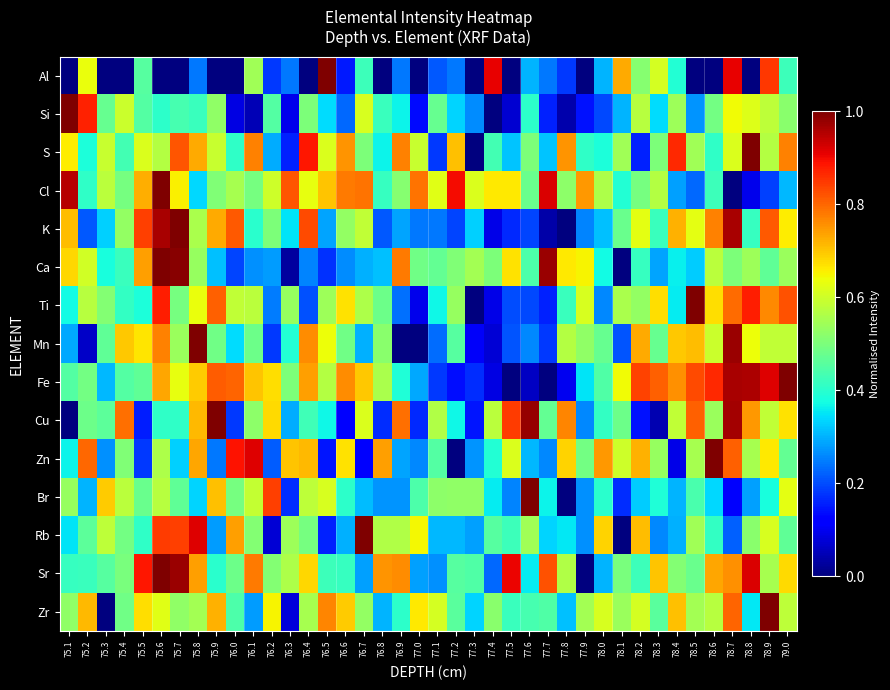

Reading right to left, extract all data points from this chart.

Al: 79.0=0.4	78.9=0.8	78.8=0.0	78.7=0.9	78.6=0.0	78.5=0.0	78.4=0.4	78.3=0.6	78.2=0.5	78.1=0.7	78.0=0.3	77.9=0.0	77.8=0.2	77.7=0.2	77.6=0.3	77.5=0.0	77.4=0.9	77.3=0.0	77.2=0.2	77.1=0.2	77.0=0.0	76.9=0.2	76.8=0.0	76.7=0.4	76.6=0.2	76.5=1.0	76.4=0.0	76.3=0.2	76.2=0.2	76.1=0.5	76.0=0.0	75.9=0.0	75.8=0.2	75.7=0.0	75.6=0.0	75.5=0.5	75.4=0.0	75.3=0.0	75.2=0.6	75.1=0.0
Si: 79.0=0.5	78.9=0.6	78.8=0.6	78.7=0.6	78.6=0.5	78.5=0.3	78.4=0.5	78.3=0.3	78.2=0.6	78.1=0.3	78.0=0.2	77.9=0.1	77.8=0.0	77.7=0.2	77.6=0.4	77.5=0.1	77.4=0.0	77.3=0.3	77.2=0.3	77.1=0.5	77.0=0.1	76.9=0.4	76.8=0.4	76.7=0.6	76.6=0.2	76.5=0.3	76.4=0.5	76.3=0.1	76.2=0.5	76.1=0.0	76.0=0.1	75.9=0.5	75.8=0.4	75.7=0.4	75.6=0.4	75.5=0.5	75.4=0.6	75.3=0.5	75.2=0.9	75.1=1.0
S: 79.0=0.8	78.9=0.6	78.8=1.0	78.7=0.6	78.6=0.4	78.5=0.5	78.4=0.9	78.3=0.5	78.2=0.2	78.1=0.5	78.0=0.4	77.9=0.4	77.8=0.8	77.7=0.3	77.6=0.5	77.5=0.3	77.4=0.4	77.3=0.0	77.2=0.7	77.1=0.2	77.0=0.6	76.9=0.8	76.8=0.4	76.7=0.5	76.6=0.8	76.5=0.6	76.4=0.9	76.3=0.2	76.2=0.3	76.1=0.8	76.0=0.4	75.9=0.6	75.8=0.7	75.7=0.8	75.6=0.6	75.5=0.6	75.4=0.4	75.3=0.6	75.2=0.4	75.1=0.7
Cl: 79.0=0.3	78.9=0.2	78.8=0.1	78.7=0.0	78.6=0.4	78.5=0.2	78.4=0.3	78.3=0.6	78.2=0.5	78.1=0.4	78.0=0.6	77.9=0.7	77.8=0.5	77.7=0.9	77.6=0.5	77.5=0.7	77.4=0.7	77.3=0.6	77.2=0.9	77.1=0.6	77.0=0.8	76.9=0.5	76.8=0.4	76.7=0.8	76.6=0.8	76.5=0.7	76.4=0.6	76.3=0.8	76.2=0.6	76.1=0.5	76.0=0.6	75.9=0.5	75.8=0.3	75.7=0.7	75.6=1.0	75.5=0.7	75.4=0.5	75.3=0.6	75.2=0.4	75.1=1.0
K: 79.0=0.7	78.9=0.8	78.8=0.4	78.7=1.0	78.6=0.8	78.5=0.6	78.4=0.7	78.3=0.4	78.2=0.6	78.1=0.5	78.0=0.3	77.9=0.3	77.8=0.0	77.7=0.0	77.6=0.2	77.5=0.2	77.4=0.1	77.3=0.3	77.2=0.2	77.1=0.2	77.0=0.2	76.9=0.3	76.8=0.2	76.7=0.6	76.6=0.5	76.5=0.3	76.4=0.8	76.3=0.3	76.2=0.5	76.1=0.4	76.0=0.8	75.9=0.7	75.8=0.6	75.7=1.0	75.6=1.0	75.5=0.8	75.4=0.5	75.3=0.3	75.2=0.2	75.1=0.7
Ca: 79.0=0.5	78.9=0.5	78.8=0.5	78.7=0.5	78.6=0.6	78.5=0.3	78.4=0.4	78.3=0.3	78.2=0.4	78.1=0.0	78.0=0.4	77.9=0.6	77.8=0.7	77.7=1.0	77.6=0.4	77.5=0.7	77.4=0.5	77.3=0.6	77.2=0.5	77.1=0.5	77.0=0.5	76.9=0.8	76.8=0.3	76.7=0.3	76.6=0.3	76.5=0.2	76.4=0.3	76.3=0.0	76.2=0.3	76.1=0.3	76.0=0.2	75.9=0.3	75.8=0.5	75.7=1.0	75.6=1.0	75.5=0.7	75.4=0.4	75.3=0.4	75.2=0.6	75.1=0.7
Ti: 79.0=0.8	78.9=0.8	78.8=0.9	78.7=0.8	78.6=0.7	78.5=1.0	78.4=0.4	78.3=0.7	78.2=0.5	78.1=0.6	78.0=0.3	77.9=0.6	77.8=0.4	77.7=0.2	77.6=0.2	77.5=0.2	77.4=0.1	77.3=0.0	77.2=0.5	77.1=0.4	77.0=0.1	76.9=0.2	76.8=0.5	76.7=0.6	76.6=0.7	76.5=0.5	76.4=0.2	76.3=0.5	76.2=0.2	76.1=0.6	76.0=0.6	75.9=0.8	75.8=0.6	75.7=0.5	75.6=0.9	75.5=0.4	75.4=0.4	75.3=0.5	75.2=0.6	75.1=0.4
Mn: 79.0=0.6	78.9=0.6	78.8=0.6	78.7=1.0	78.6=0.6	78.5=0.7	78.4=0.7	78.3=0.5	78.2=0.7	78.1=0.2	78.0=0.5	77.9=0.5	77.8=0.6	77.7=0.2	77.6=0.3	77.5=0.2	77.4=0.1	77.3=0.1	77.2=0.5	77.1=0.2	77.0=0.0	76.9=0.0	76.8=0.5	76.7=0.3	76.6=0.5	76.5=0.6	76.4=0.8	76.3=0.4	76.2=0.2	76.1=0.5	76.0=0.3	75.9=0.5	75.8=1.0	75.7=0.5	75.6=0.8	75.5=0.7	75.4=0.7	75.3=0.5	75.2=0.1	75.1=0.3
Fe: 79.0=1.0	78.9=0.9	78.8=1.0	78.7=1.0	78.6=0.9	78.5=0.8	78.4=0.8	78.3=0.8	78.2=0.8	78.1=0.6	78.0=0.4	77.9=0.4	77.8=0.1	77.7=0.0	77.6=0.1	77.5=0.0	77.4=0.1	77.3=0.2	77.2=0.1	77.1=0.2	77.0=0.3	76.9=0.4	76.8=0.6	76.7=0.7	76.6=0.8	76.5=0.6	76.4=0.7	76.3=0.5	76.2=0.7	76.1=0.7	76.0=0.8	75.9=0.8	75.8=0.7	75.7=0.6	75.6=0.7	75.5=0.5	75.4=0.4	75.3=0.3	75.2=0.5	75.1=0.5
Cu: 79.0=0.7	78.9=0.6	78.8=0.7	78.7=1.0	78.6=0.5	78.5=0.8	78.4=0.6	78.3=0.0	78.2=0.1	78.1=0.5	78.0=0.4	77.9=0.3	77.8=0.8	77.7=0.5	77.6=1.0	77.5=0.8	77.4=0.6	77.3=0.1	77.2=0.4	77.1=0.6	77.0=0.2	76.9=0.8	76.8=0.2	76.7=0.6	76.6=0.1	76.5=0.4	76.4=0.4	76.3=0.3	76.2=0.7	76.1=0.5	76.0=0.2	75.9=1.0	75.8=0.7	75.7=0.4	75.6=0.4	75.5=0.2	75.4=0.8	75.3=0.5	75.2=0.5	75.1=0.0
Zn: 79.0=0.5	78.9=0.7	78.8=0.6	78.7=0.8	78.6=1.0	78.5=0.6	78.4=0.1	78.3=0.5	78.2=0.7	78.1=0.6	78.0=0.7	77.9=0.5	77.8=0.7	77.7=0.3	77.6=0.3	77.5=0.6	77.4=0.4	77.3=0.3	77.2=0.0	77.1=0.5	77.0=0.3	76.9=0.3	76.8=0.7	76.7=0.1	76.6=0.7	76.5=0.1	76.4=0.7	76.3=0.7	76.2=0.2	76.1=0.9	76.0=0.9	75.9=0.2	75.8=0.7	75.7=0.3	75.6=0.6	75.5=0.2	75.4=0.5	75.3=0.3	75.2=0.8	75.1=0.4
Br: 79.0=0.6	78.9=0.4	78.8=0.3	78.7=0.1	78.6=0.3	78.5=0.4	78.4=0.3	78.3=0.4	78.2=0.3	78.1=0.2	78.0=0.4	77.9=0.3	77.8=0.0	77.7=0.4	77.6=1.0	77.5=0.3	77.4=0.4	77.3=0.5	77.2=0.5	77.1=0.5	77.0=0.4	76.9=0.3	76.8=0.3	76.7=0.3	76.6=0.4	76.5=0.6	76.4=0.6	76.3=0.2	76.2=0.8	76.1=0.6	76.0=0.5	75.9=0.7	75.8=0.3	75.7=0.5	75.6=0.6	75.5=0.5	75.4=0.6	75.3=0.7	75.2=0.3	75.1=0.5
Rb: 79.0=0.5	78.9=0.6	78.8=0.5	78.7=0.2	78.6=0.4	78.5=0.5	78.4=0.3	78.3=0.3	78.2=0.7	78.1=0.0	78.0=0.7	77.9=0.3	77.8=0.4	77.7=0.3	77.6=0.5	77.5=0.4	77.4=0.5	77.3=0.3	77.2=0.3	77.1=0.3	77.0=0.6	76.9=0.6	76.8=0.6	76.7=1.0	76.6=0.3	76.5=0.2	76.4=0.5	76.3=0.5	76.2=0.1	76.1=0.5	76.0=0.7	75.9=0.3	75.8=0.9	75.7=0.8	75.6=0.8	75.5=0.4	75.4=0.5	75.3=0.6	75.2=0.5	75.1=0.4
Sr: 79.0=0.7	78.9=0.6	78.8=0.9	78.7=0.8	78.6=0.7	78.5=0.5	78.4=0.5	78.3=0.7	78.2=0.4	78.1=0.5	78.0=0.3	77.9=0.0	77.8=0.6	77.7=0.8	77.6=0.4	77.5=0.9	77.4=0.2	77.3=0.4	77.2=0.5	77.1=0.3	77.0=0.3	76.9=0.8	76.8=0.8	76.7=0.3	76.6=0.4	76.5=0.4	76.4=0.7	76.3=0.6	76.2=0.5	76.1=0.8	76.0=0.5	75.9=0.4	75.8=0.7	75.7=1.0	75.6=1.0	75.5=0.9	75.4=0.5	75.3=0.5	75.2=0.4	75.1=0.4
Zr: 79.0=0.6	78.9=1.0	78.8=0.4	78.7=0.8	78.6=0.6	78.5=0.5	78.4=0.7	78.3=0.5	78.2=0.6	78.1=0.5	78.0=0.6	77.9=0.5	77.8=0.3	77.7=0.4	77.6=0.4	77.5=0.4	77.4=0.5	77.3=0.3	77.2=0.5	77.1=0.6	77.0=0.7	76.9=0.4	76.8=0.3	76.7=0.5	76.6=0.7	76.5=0.8	76.4=0.6	76.3=0.1	76.2=0.6	76.1=0.3	76.0=0.4	75.9=0.7	75.8=0.5	75.7=0.5	75.6=0.6	75.5=0.7	75.4=0.5	75.3=0.0	75.2=0.7	75.1=0.5